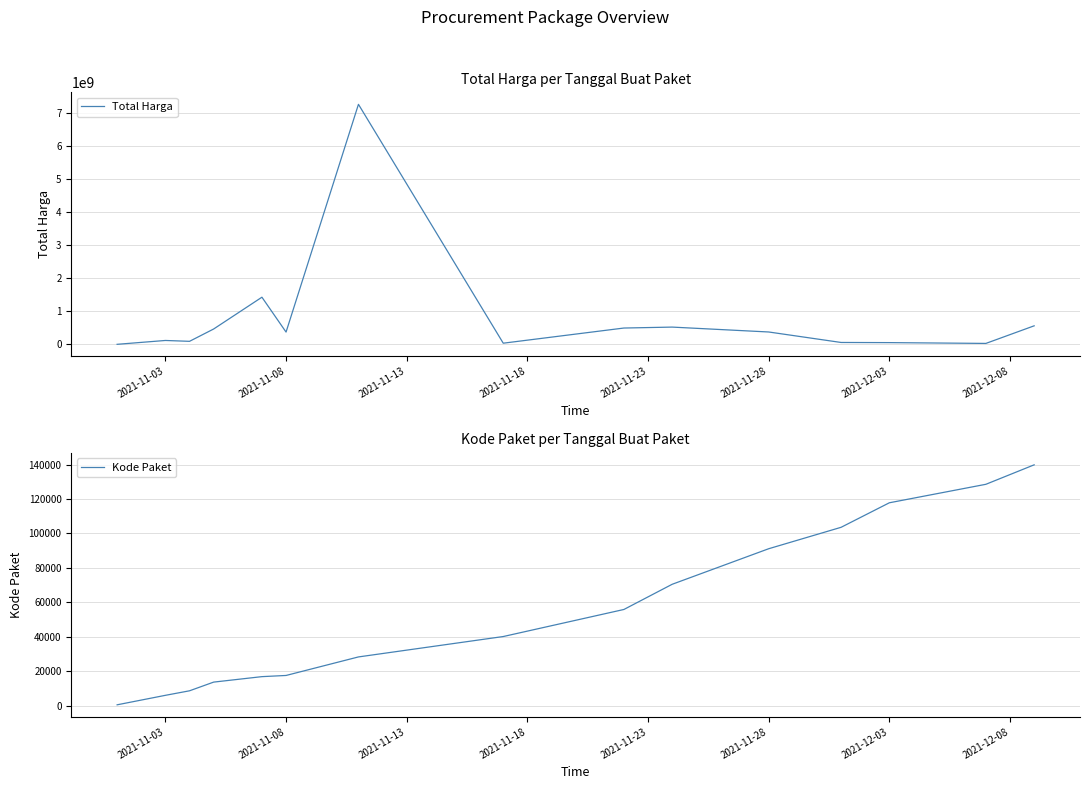

The value of Kode Paket at 2021-11-28 is 91101. True or false?

True